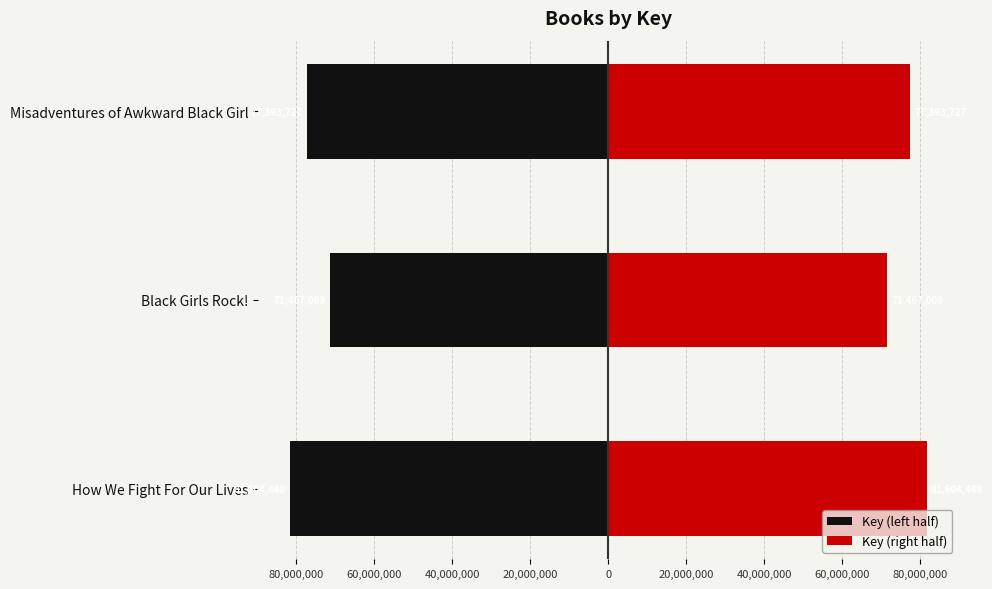

Count the number of data series in this chart.

2